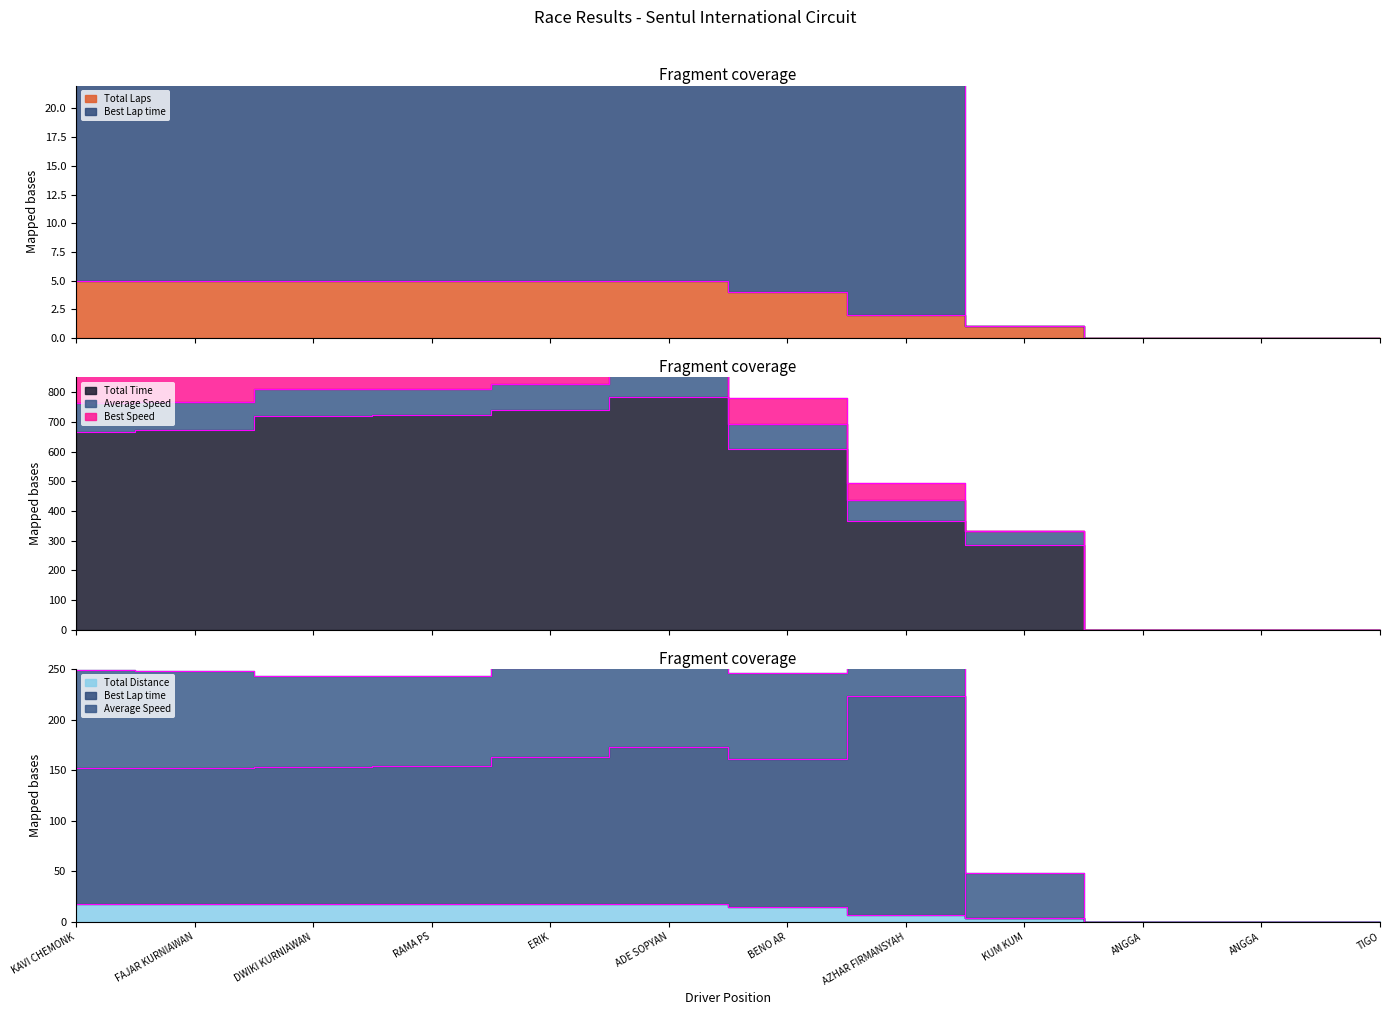

At which category is the sum across all series the highest?

ADE SOPYAN